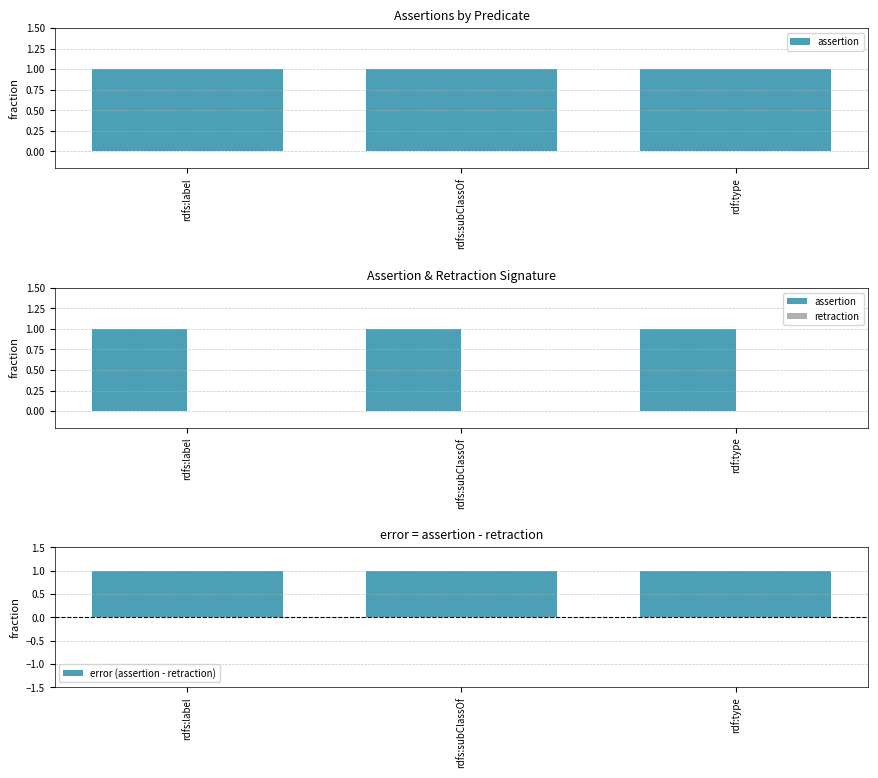

At which category is the sum across all series the highest?

rdfs:label